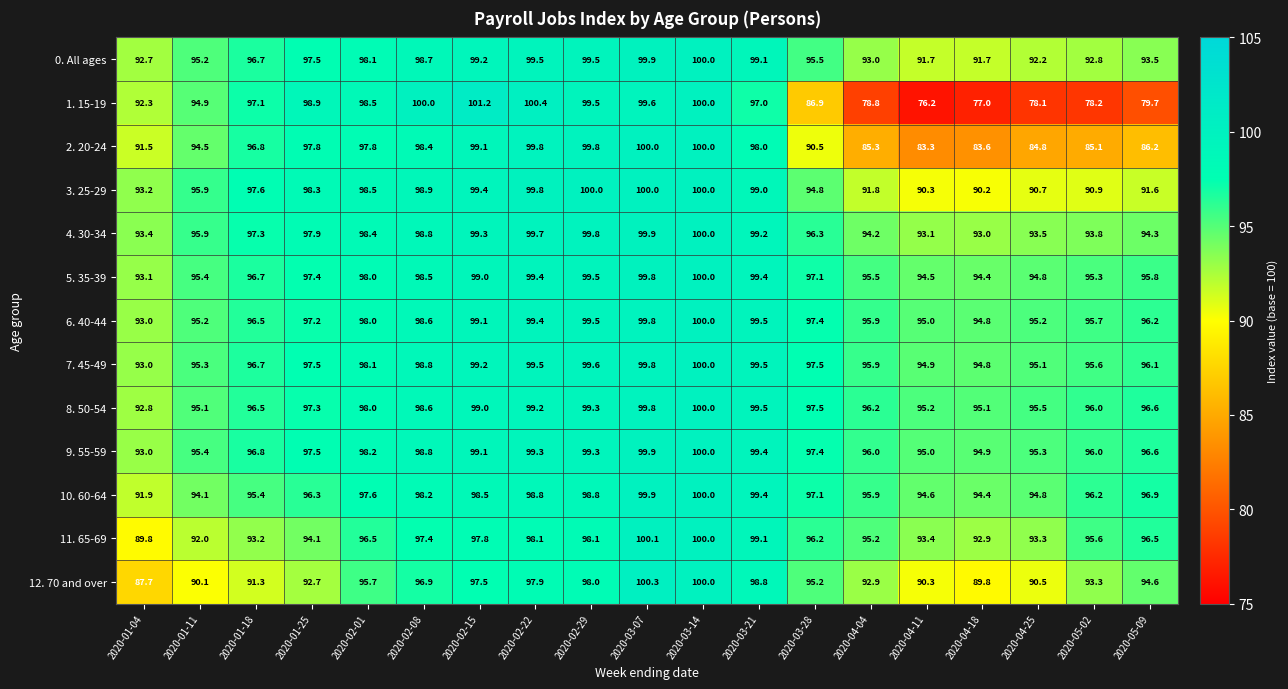

What is the minimum value shown in the chart?

76.2